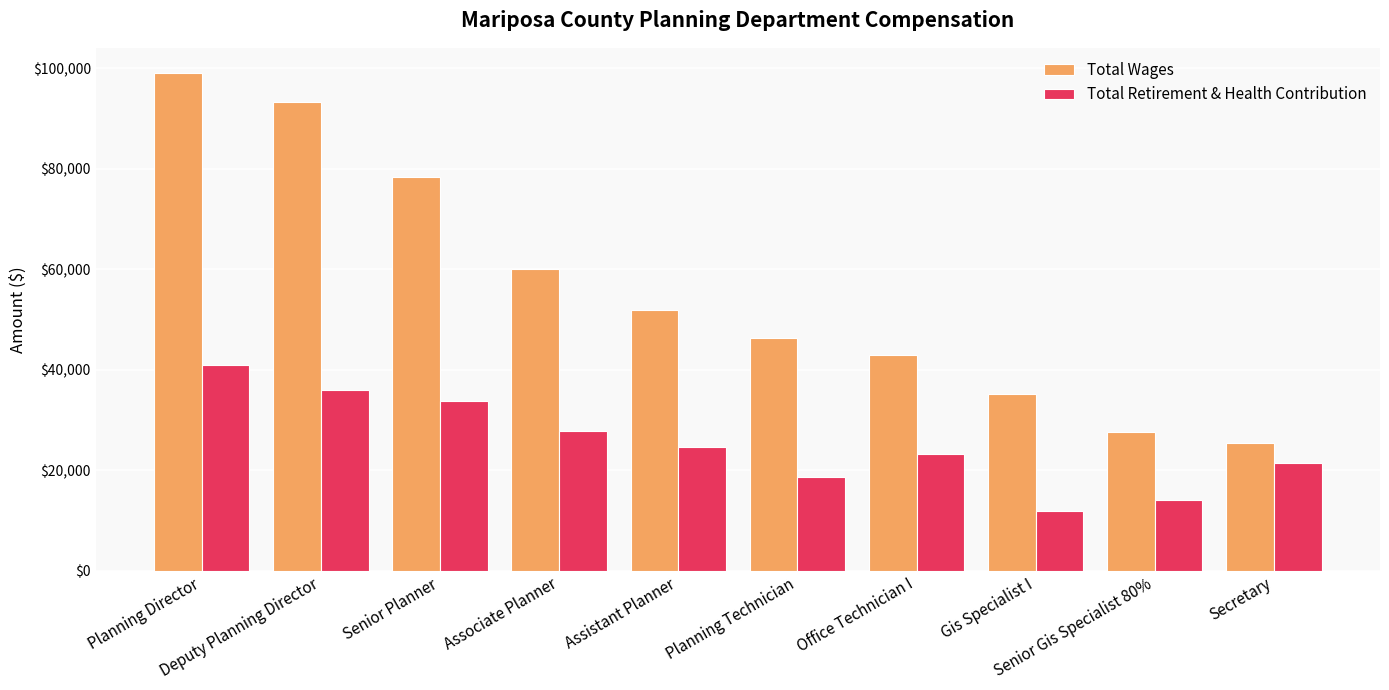

What position from the right is Planning Director?

10